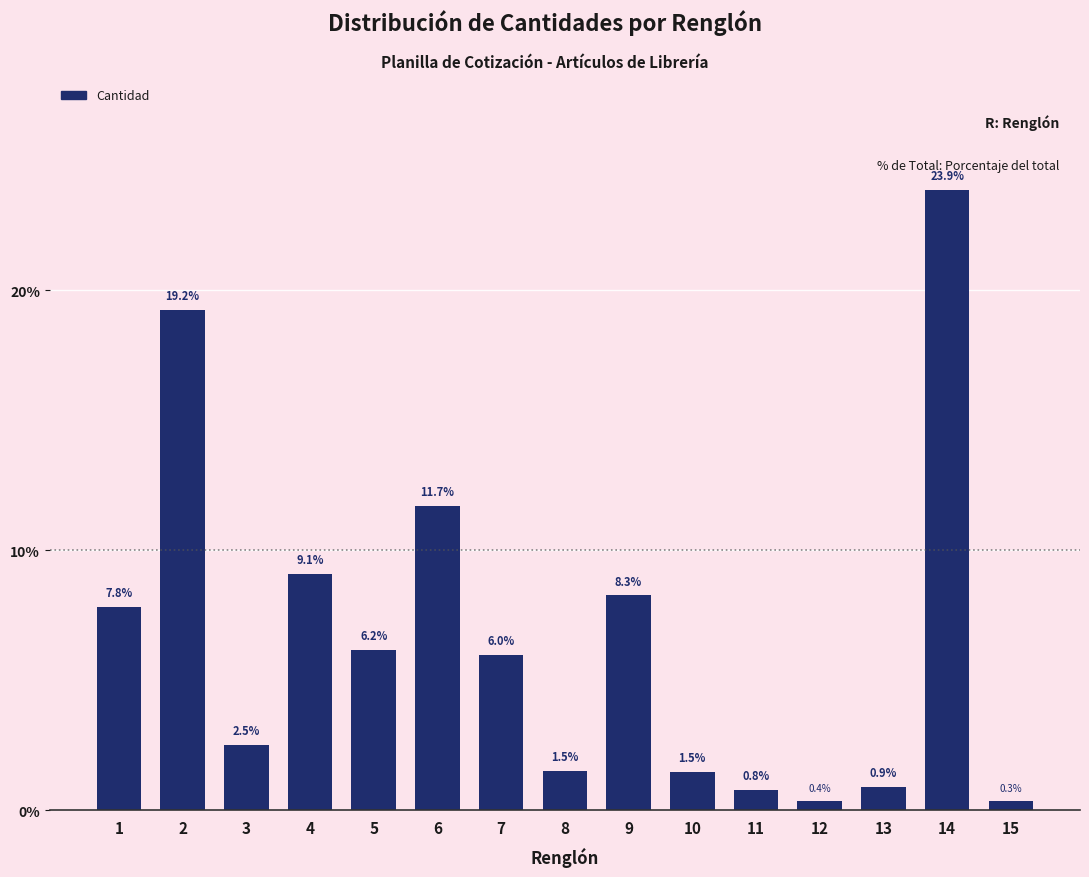

Reading right to left, extract all data points from this chart.

15=0.3	14=23.9	13=0.9	12=0.4	11=0.8	10=1.5	9=8.3	8=1.5	7=6.0	6=11.7	5=6.2	4=9.1	3=2.5	2=19.2	1=7.8